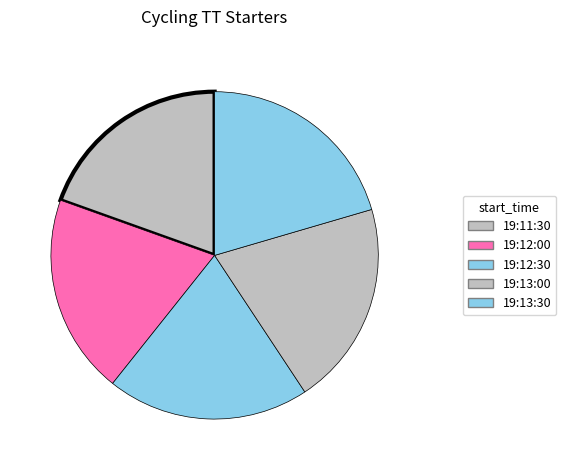

Which has a higher value, 19:13:30 or 19:13:00?

19:13:30